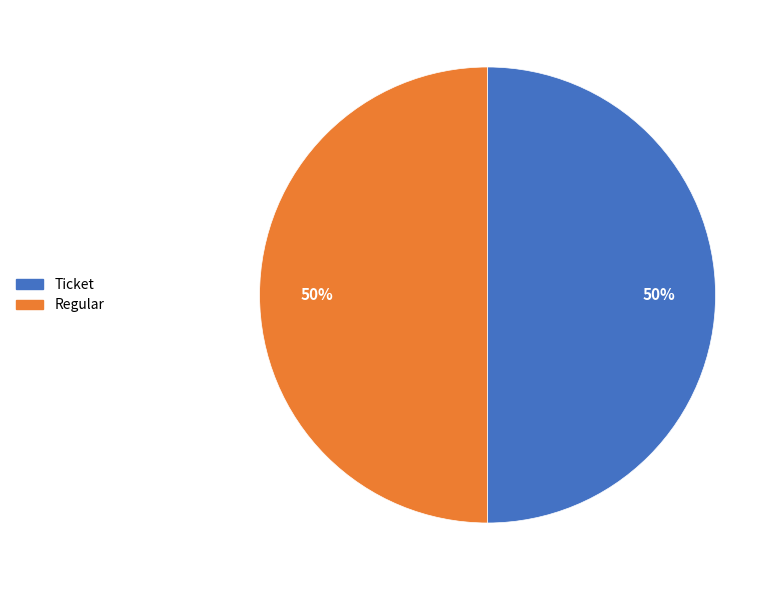

To the nearest percent, what percentage of the pie is Regular?

50%